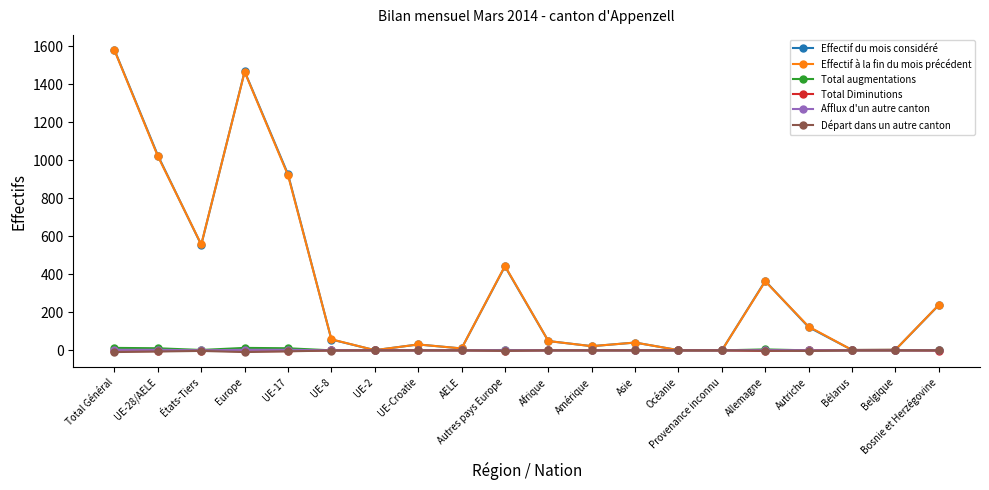

Count the Départ dans un autre canton values in the range -3 to 0.

16